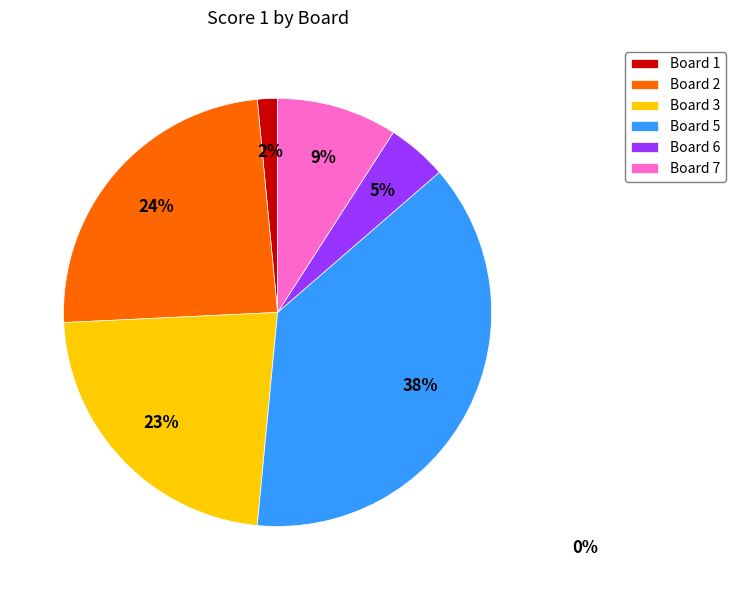

How many segments does this pie chart have?

6